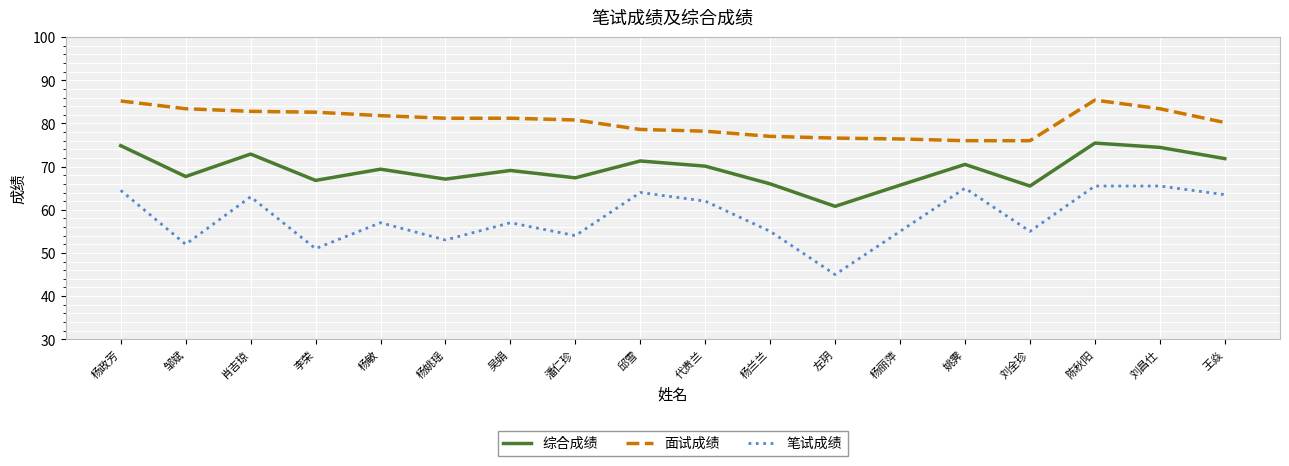

True or false: 综合成绩 and 笔试成绩 cross at least once.

False